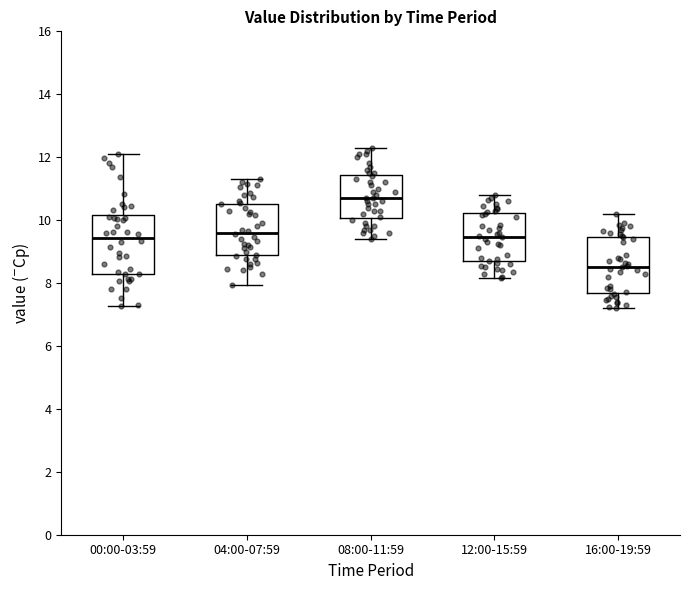

Reading left to right, transcribe this box plot: for each box, give where its median line is, the range the box spans, and where its two whiskers end, as read against the y-axis. The values are not printed on the chart, so give them approximately, as read against the axis.

00:00-03:59: median 9.4, box 8.4 to 10.2, whiskers 7.2 to 12.2
04:00-07:59: median 9.6, box 8.8 to 10.6, whiskers 8.0 to 11.4
08:00-11:59: median 10.8, box 10.0 to 11.4, whiskers 9.4 to 12.4
12:00-15:59: median 9.4, box 8.6 to 10.2, whiskers 8.2 to 10.8
16:00-19:59: median 8.6, box 7.6 to 9.4, whiskers 7.2 to 10.2